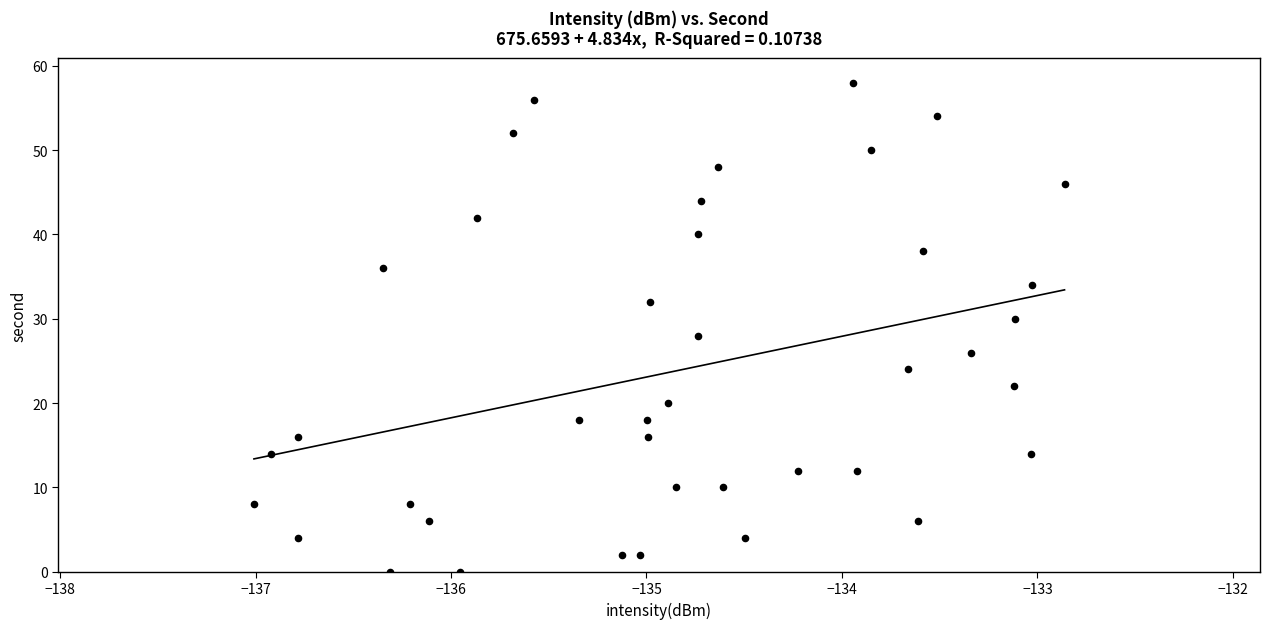

What is the range of Y values (max minus min)?

58